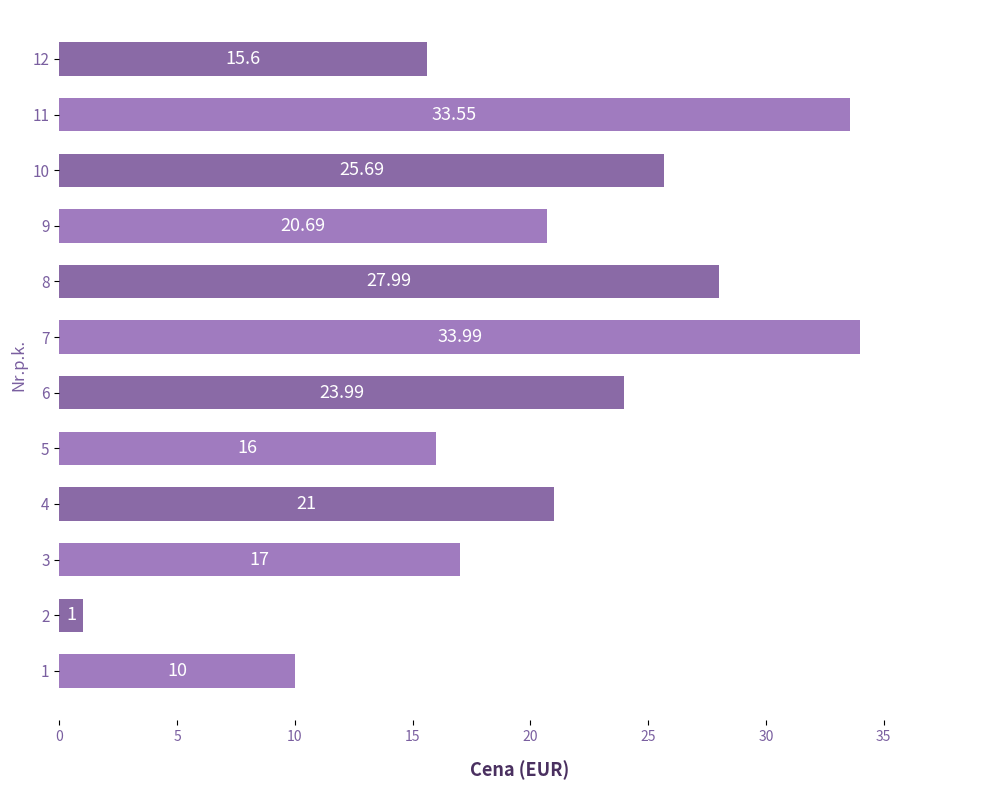

What is the greatest value displayed?

34.0